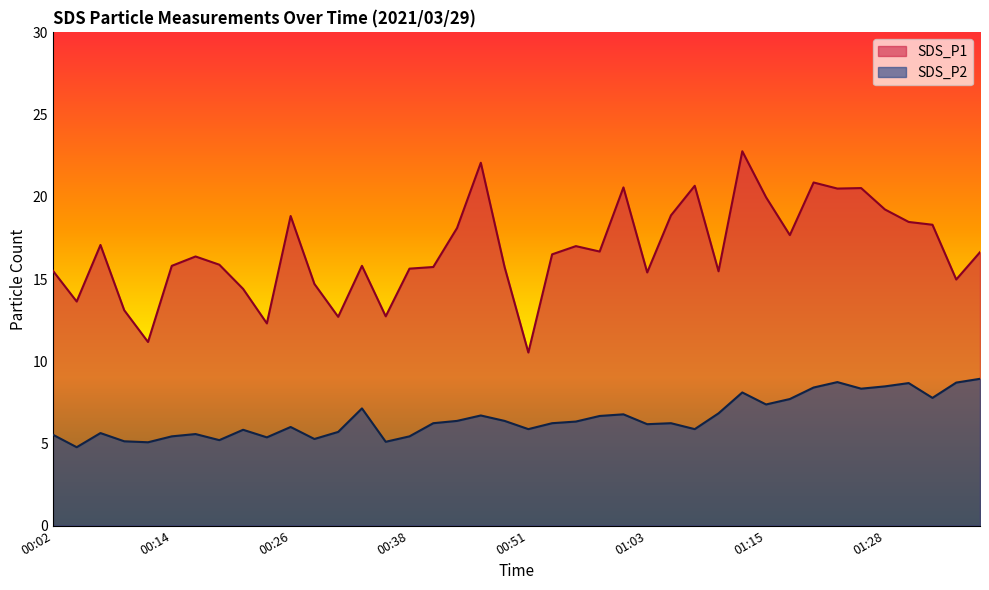

List the series in order of their overall mean, lowest first.

SDS_P2, SDS_P1